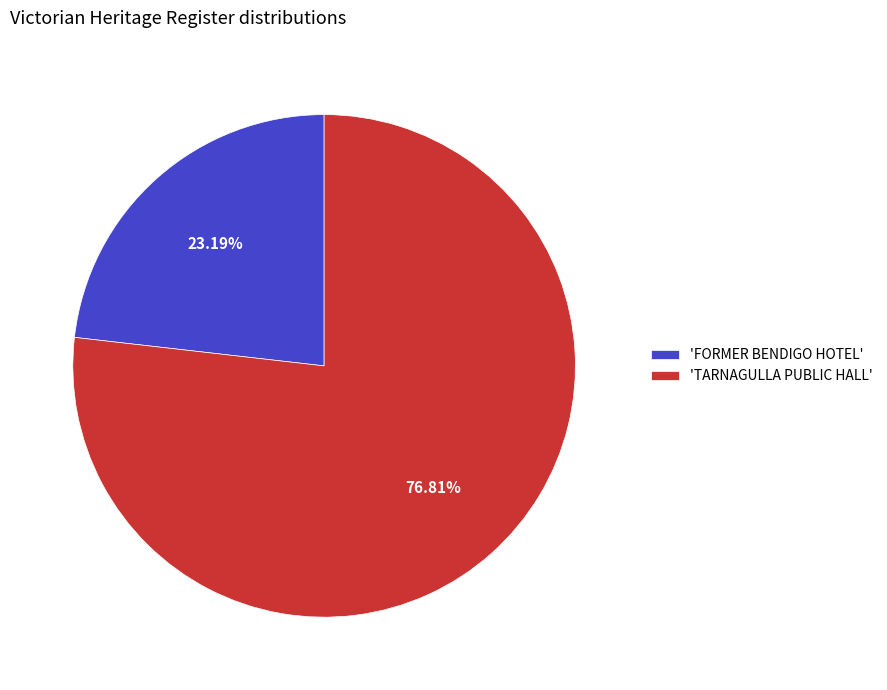

How many slices are in this pie chart?

2